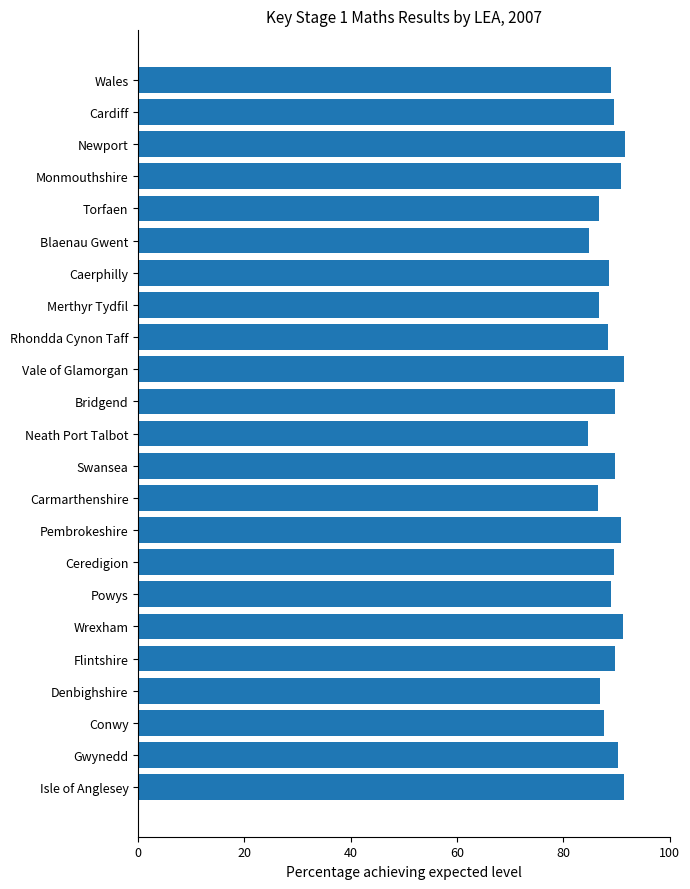

What is the change in value from Blaenau Gwent to Cardiff?

+4.7